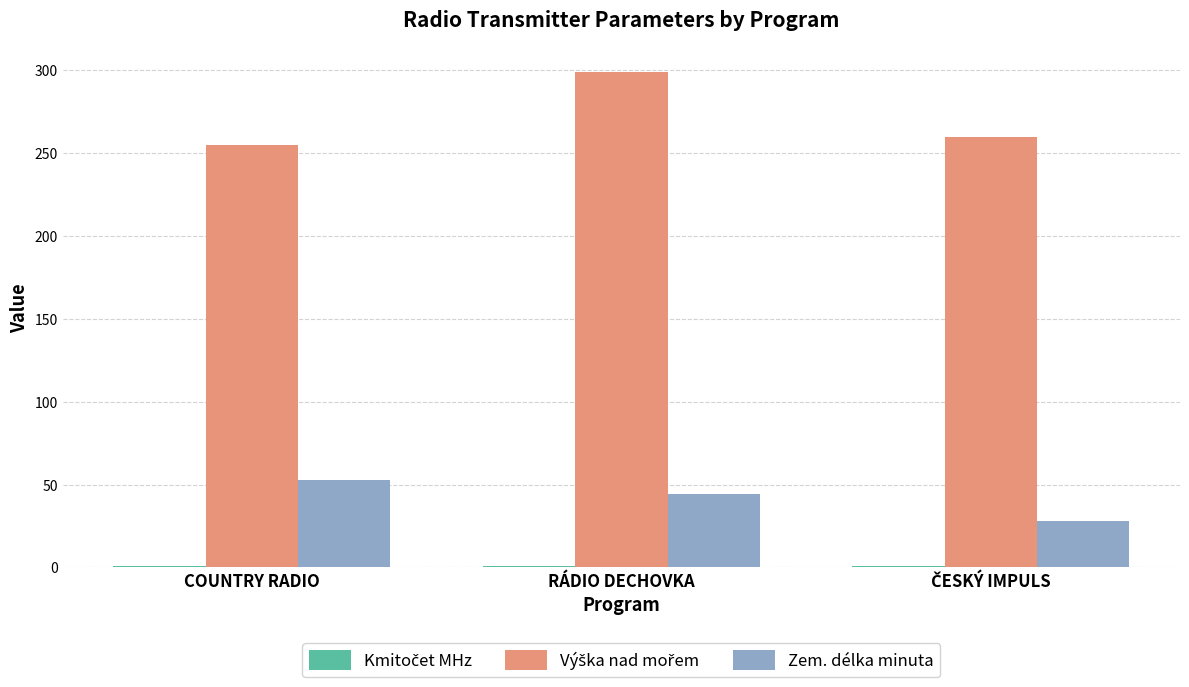

The value of Zem. délka minuta at RÁDIO DECHOVKA is 44.0. True or false?

True